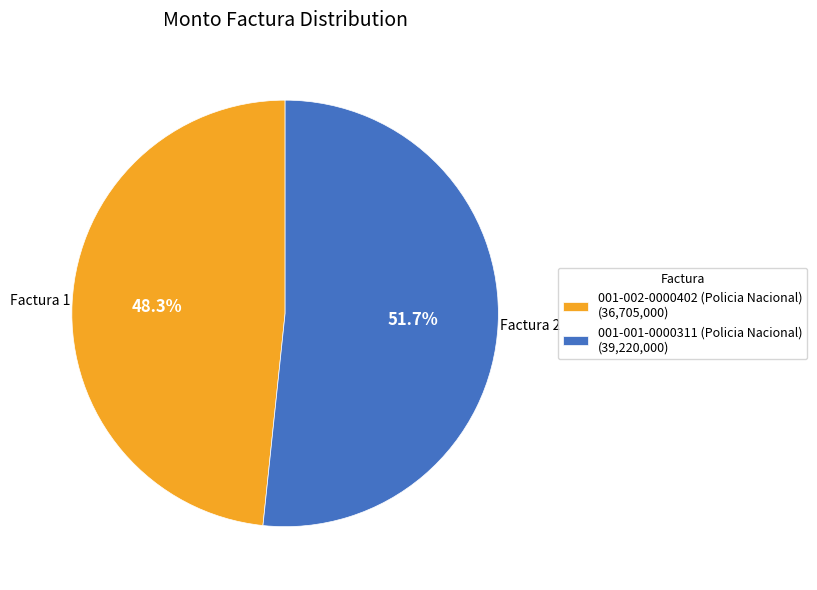

Is the sum of 001-001-0000311 (Policia Nacional) and 001-002-0000402 (Policia Nacional) greater than half?

Yes